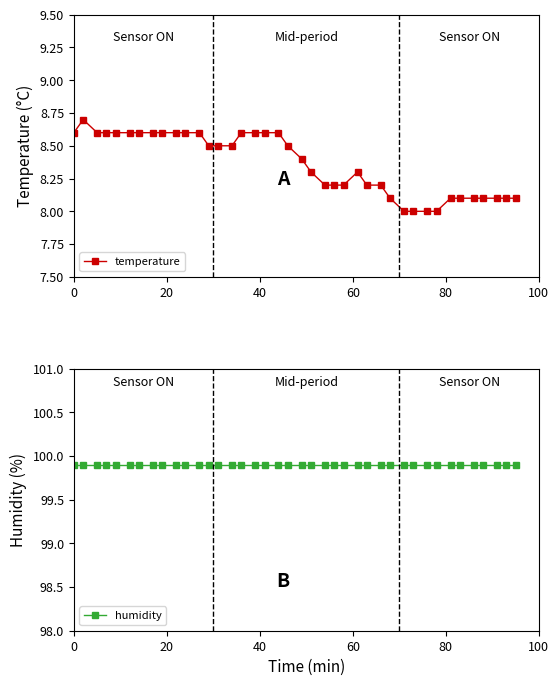

What is the value of the temperature point at the 25th from the left?

8.2